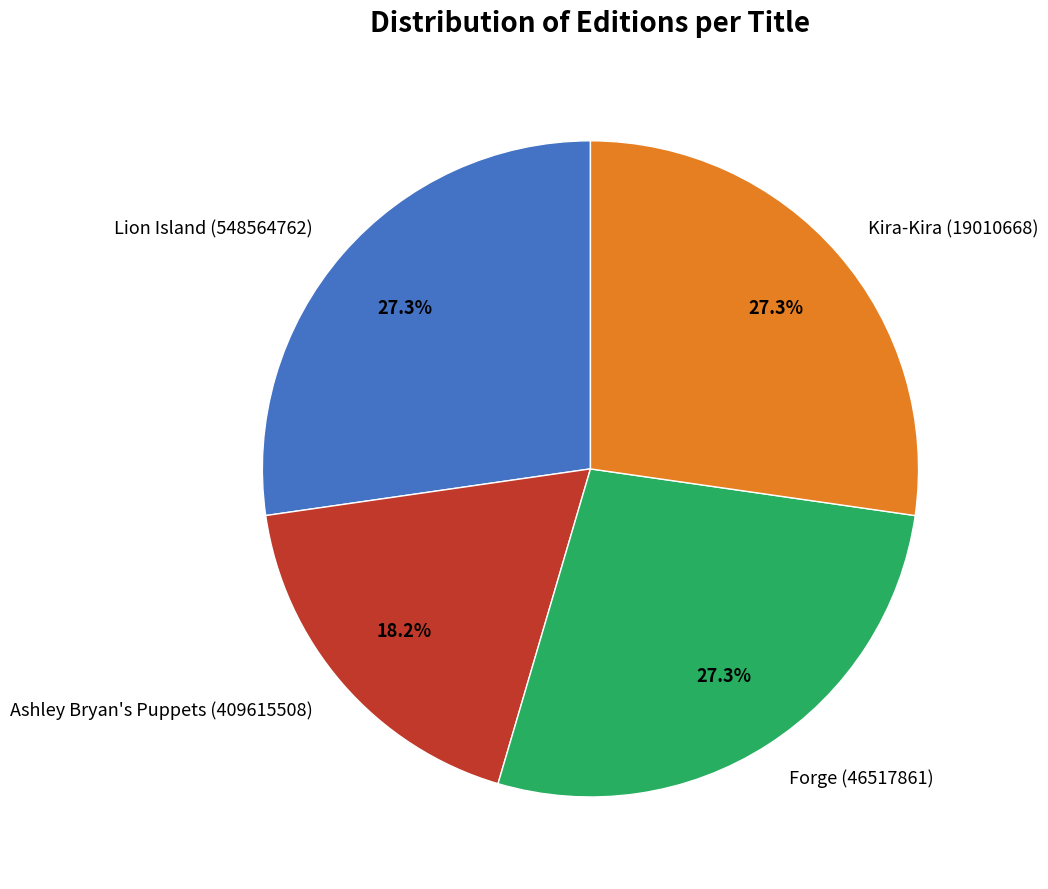

To the nearest percent, what is the average slice percentage?

25%